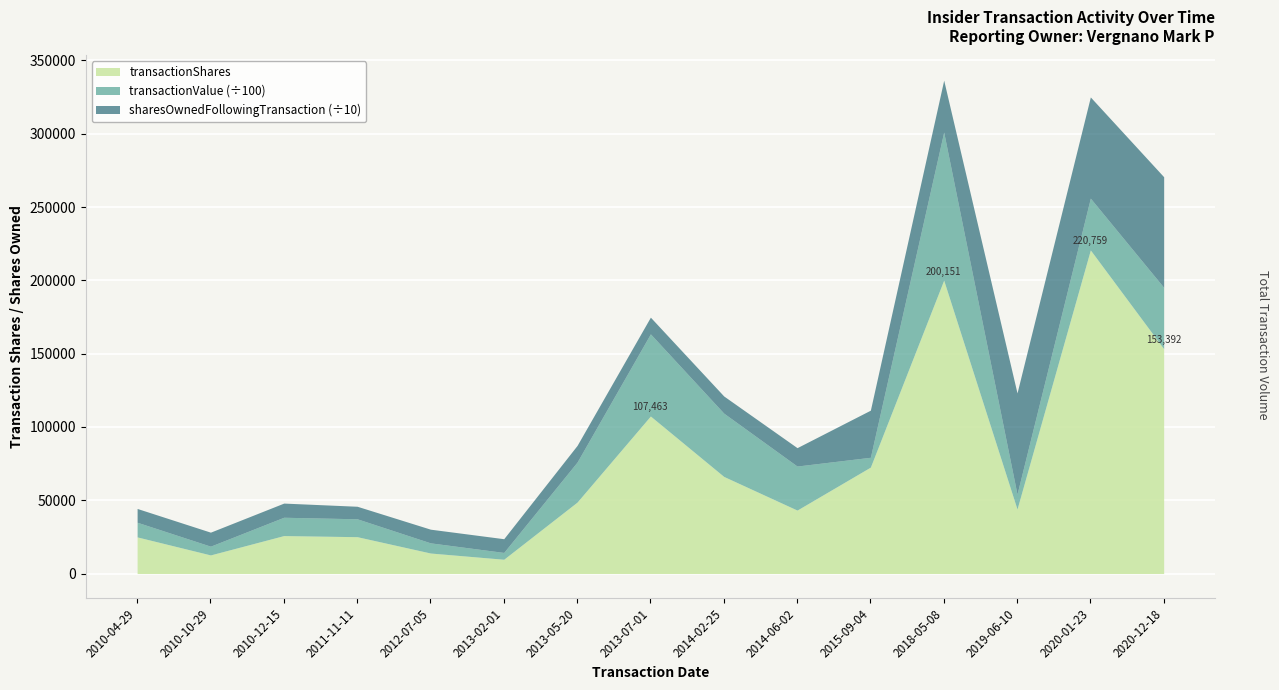

At which category is the sum across all series the highest?

2018-05-08